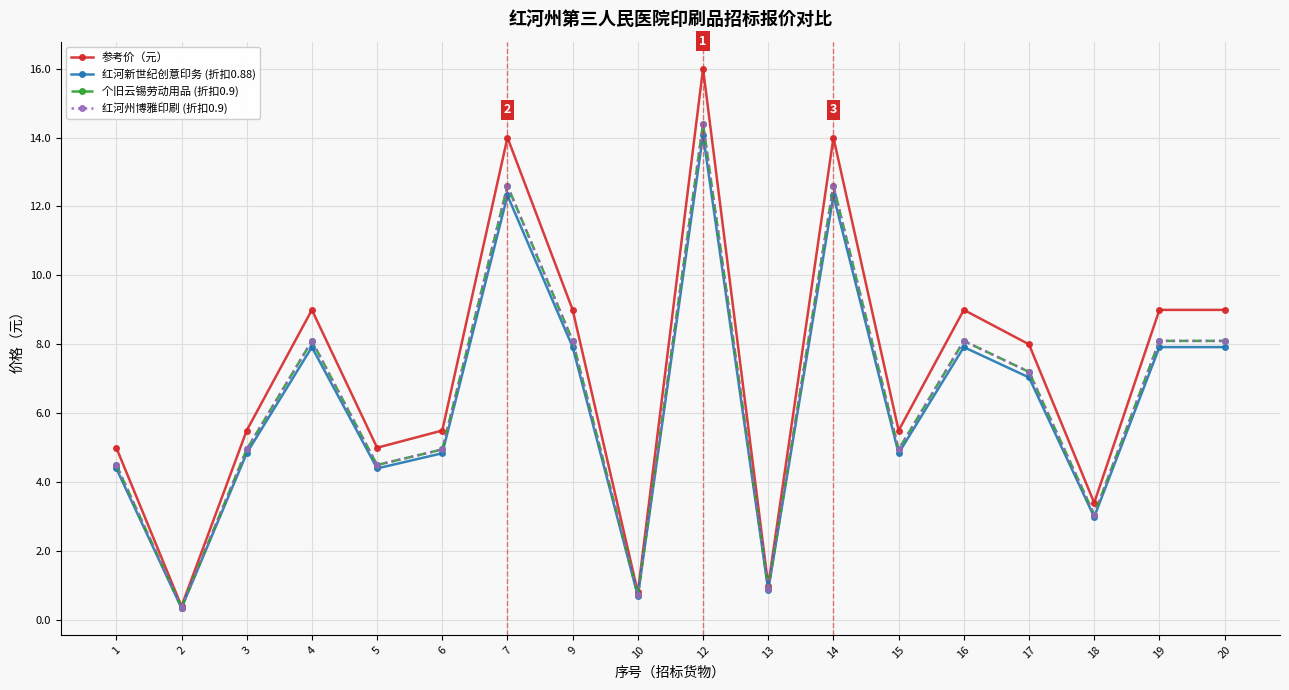

At which category is the sum across all series the highest?

12